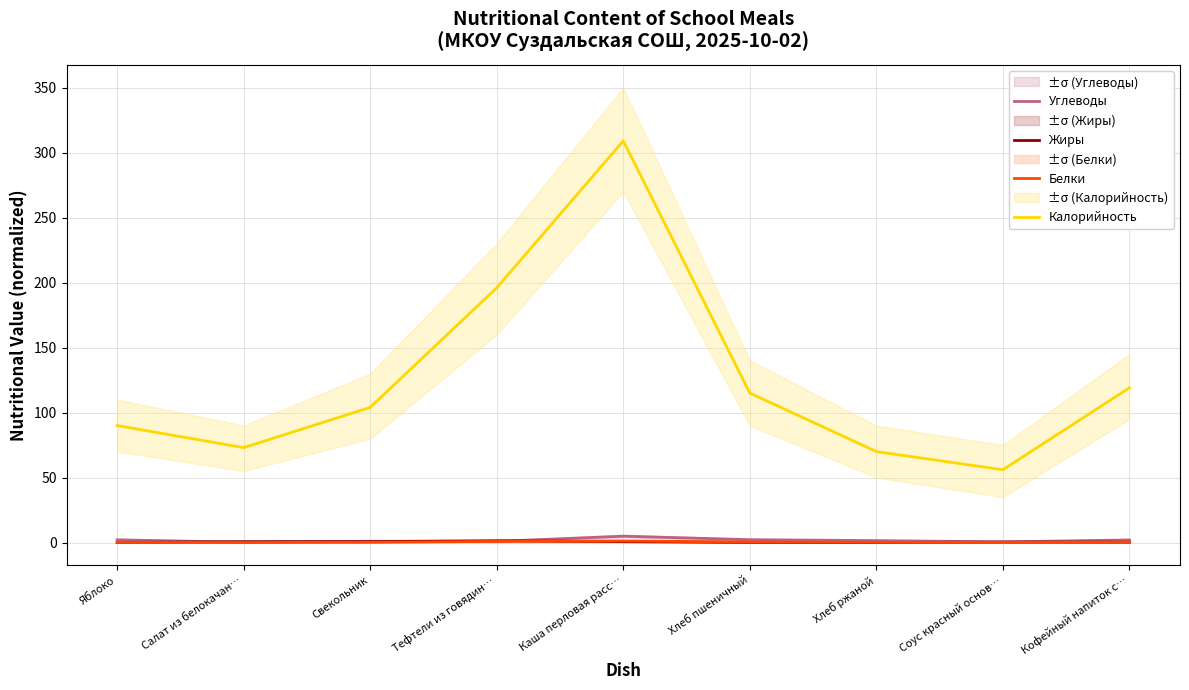

True or false: Калорийность and Жиры intersect in this chart.

False